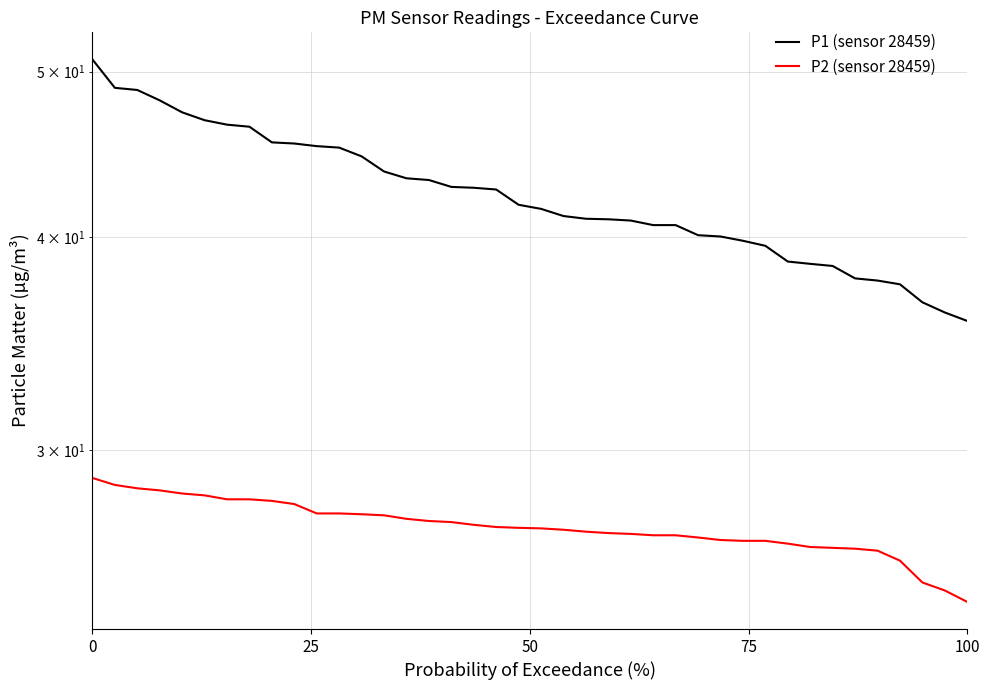

Is this an area chart (filled region under the line)?

No